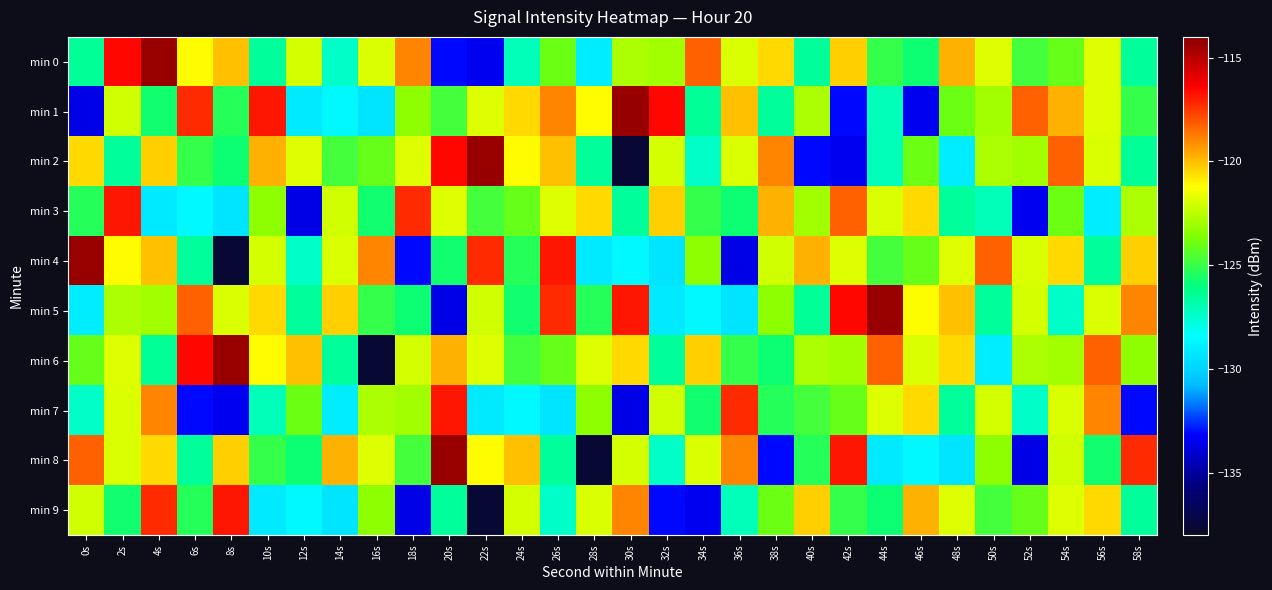

Reading right to left, extract all data points from this chart.

min 0: 58s=-126.5	56s=-121.8	54s=-124.1	52s=-124.8	50s=-121.8	48s=-119.8	46s=-125.8	44s=-125.0	42s=-120.3	40s=-126.5	38s=-120.5	36s=-121.9	34s=-118.2	32s=-122.9	30s=-122.7	28s=-129.1	26s=-124.0	24s=-127.0	22s=-133.4	20s=-133.0	18s=-118.9	16s=-122.0	14s=-127.4	12s=-122.0	10s=-126.5	8s=-120.1	6s=-121.2	4s=-114.4	2s=-116.6	0s=-126.4
min 1: 58s=-125.0	56s=-121.8	54s=-119.8	52s=-118.2	50s=-122.9	48s=-124.0	46s=-133.4	44s=-127.0	42s=-133.0	40s=-122.7	38s=-126.5	36s=-120.1	34s=-126.4	32s=-116.6	30s=-114.4	28s=-121.2	26s=-118.9	24s=-120.5	22s=-121.8	20s=-124.8	18s=-123.3	16s=-129.3	14s=-128.6	12s=-129.1	10s=-116.9	8s=-125.3	6s=-117.3	4s=-125.6	2s=-122.1	0s=-133.6
min 2: 58s=-126.4	56s=-121.9	54s=-118.2	52s=-122.9	50s=-122.7	48s=-129.1	46s=-124.0	44s=-127.0	42s=-133.4	40s=-133.0	38s=-118.9	36s=-122.0	34s=-127.4	32s=-122.0	30s=-137.6	28s=-126.5	26s=-120.1	24s=-121.2	22s=-114.4	20s=-116.6	18s=-121.8	16s=-124.1	14s=-124.8	12s=-121.8	10s=-119.8	8s=-125.8	6s=-125.0	4s=-120.3	2s=-126.5	0s=-120.5
min 3: 58s=-122.7	56s=-129.1	54s=-124.0	52s=-133.4	50s=-127.0	48s=-126.5	46s=-120.5	44s=-121.9	42s=-118.2	40s=-122.9	38s=-119.8	36s=-125.8	34s=-125.0	32s=-120.3	30s=-126.5	28s=-120.5	26s=-121.8	24s=-124.1	22s=-124.8	20s=-121.8	18s=-117.3	16s=-125.6	14s=-122.1	12s=-133.6	10s=-123.3	8s=-129.3	6s=-128.6	4s=-129.1	2s=-116.9	0s=-125.3
min 4: 58s=-120.3	56s=-126.5	54s=-120.5	52s=-121.9	50s=-118.2	48s=-121.8	46s=-124.1	44s=-124.8	42s=-121.8	40s=-119.8	38s=-122.1	36s=-133.6	34s=-123.3	32s=-129.3	30s=-128.6	28s=-129.1	26s=-116.9	24s=-125.3	22s=-117.3	20s=-125.6	18s=-133.0	16s=-118.9	14s=-122.0	12s=-127.4	10s=-122.0	8s=-137.6	6s=-126.5	4s=-120.1	2s=-121.2	0s=-114.4
min 5: 58s=-118.9	56s=-122.0	54s=-127.4	52s=-122.0	50s=-126.5	48s=-120.1	46s=-121.2	44s=-114.4	42s=-116.6	40s=-126.4	38s=-123.3	36s=-129.3	34s=-128.6	32s=-129.1	30s=-116.9	28s=-125.3	26s=-117.3	24s=-125.6	22s=-122.1	20s=-133.6	18s=-125.8	16s=-125.0	14s=-120.3	12s=-126.5	10s=-120.5	8s=-121.9	6s=-118.2	4s=-122.9	2s=-122.7	0s=-129.1
min 6: 58s=-123.3	56s=-118.2	54s=-122.9	52s=-122.7	50s=-129.1	48s=-120.5	46s=-121.9	44s=-118.2	42s=-122.9	40s=-122.7	38s=-125.8	36s=-125.0	34s=-120.3	32s=-126.5	30s=-120.5	28s=-121.8	26s=-124.1	24s=-124.8	22s=-121.8	20s=-119.8	18s=-122.0	16s=-137.6	14s=-126.5	12s=-120.1	10s=-121.2	8s=-114.4	6s=-116.6	4s=-126.4	2s=-121.8	0s=-124.1
min 7: 58s=-133.0	56s=-118.9	54s=-122.0	52s=-127.4	50s=-122.0	48s=-126.5	46s=-120.5	44s=-121.8	42s=-124.1	40s=-124.8	38s=-125.3	36s=-117.3	34s=-125.6	32s=-122.1	30s=-133.6	28s=-123.3	26s=-129.3	24s=-128.6	22s=-129.1	20s=-116.9	18s=-122.9	16s=-122.7	14s=-129.1	12s=-124.0	10s=-127.0	8s=-133.4	6s=-133.0	4s=-118.9	2s=-122.0	0s=-127.4
min 8: 58s=-117.3	56s=-125.6	54s=-122.1	52s=-133.6	50s=-123.3	48s=-129.3	46s=-128.6	44s=-129.1	42s=-116.9	40s=-125.3	38s=-133.0	36s=-118.9	34s=-122.0	32s=-127.4	30s=-122.0	28s=-137.6	26s=-126.5	24s=-120.1	22s=-121.2	20s=-114.4	18s=-124.8	16s=-121.8	14s=-119.8	12s=-125.8	10s=-125.0	8s=-120.3	6s=-126.5	4s=-120.5	2s=-121.9	0s=-118.2
min 9: 58s=-126.5	56s=-120.5	54s=-121.8	52s=-124.1	50s=-124.8	48s=-121.8	46s=-119.8	44s=-125.8	42s=-125.0	40s=-120.3	38s=-124.0	36s=-127.0	34s=-133.4	32s=-133.0	30s=-118.9	28s=-122.0	26s=-127.4	24s=-122.0	22s=-137.6	20s=-126.5	18s=-133.6	16s=-123.3	14s=-129.3	12s=-128.6	10s=-129.1	8s=-116.9	6s=-125.3	4s=-117.3	2s=-125.6	0s=-122.1